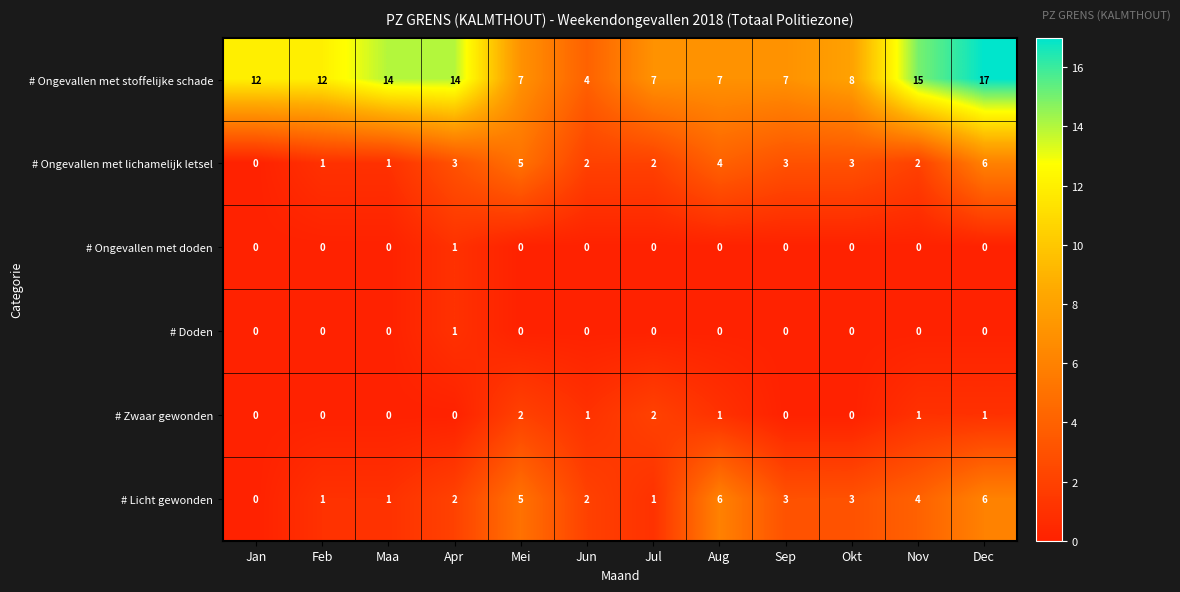

Which series has the largest total across all categories?

# Ongevallen met stoffelijke schade